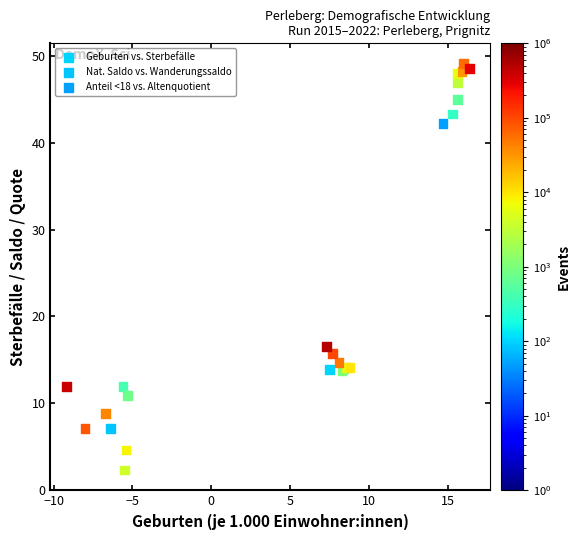

Which series has the widest spread of Y values?

Nat. Saldo vs. Wanderungssaldo